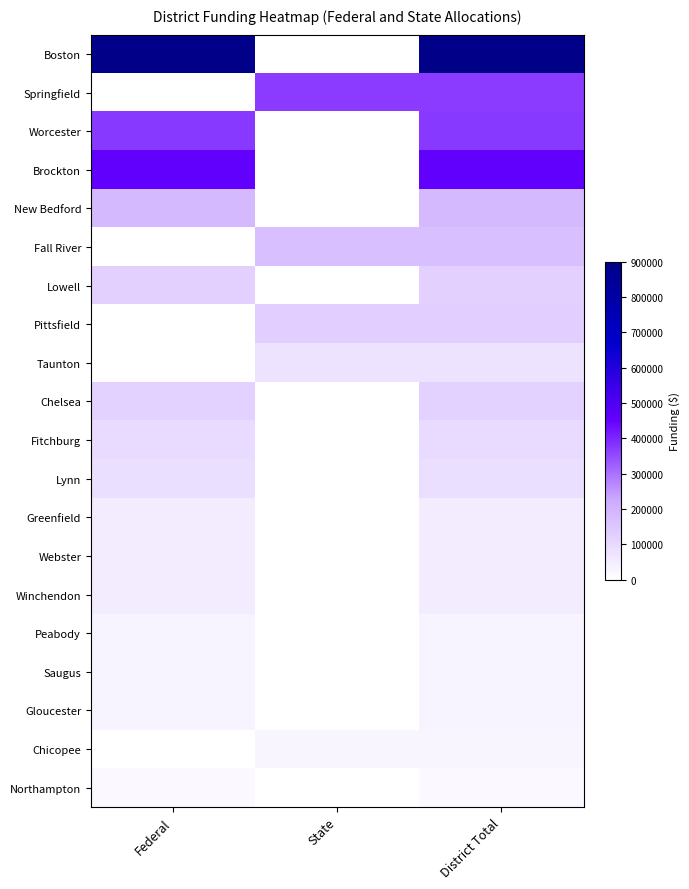

Reading left to right, what are all the values shown in this chart?

Boston: Federal=900000	State=0	District Total=900000
Springfield: Federal=0	State=370000	District Total=370000
Worcester: Federal=375000	State=0	District Total=375000
Brockton: Federal=460000	State=0	District Total=460000
New Bedford: Federal=185000	State=0	District Total=185000
Fall River: Federal=0	State=170000	District Total=170000
Lowell: Federal=125000	State=0	District Total=125000
Pittsfield: Federal=0	State=130000	District Total=130000
Taunton: Federal=0	State=75000	District Total=75000
Chelsea: Federal=120000	State=0	District Total=120000
Fitchburg: Federal=95000	State=0	District Total=95000
Lynn: Federal=85000	State=0	District Total=85000
Greenfield: Federal=50000	State=0	District Total=50000
Webster: Federal=50000	State=0	District Total=50000
Winchendon: Federal=50000	State=0	District Total=50000
Peabody: Federal=30000	State=0	District Total=30000
Saugus: Federal=30000	State=0	District Total=30000
Gloucester: Federal=30000	State=0	District Total=30000
Chicopee: Federal=0	State=25000	District Total=25000
Northampton: Federal=15000	State=0	District Total=15000